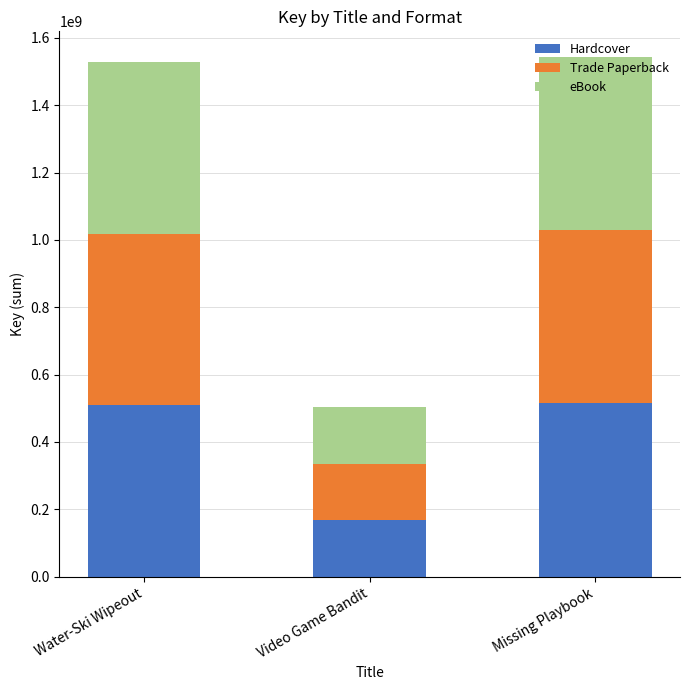

What is the sum of all Hardcover values?

1191016490